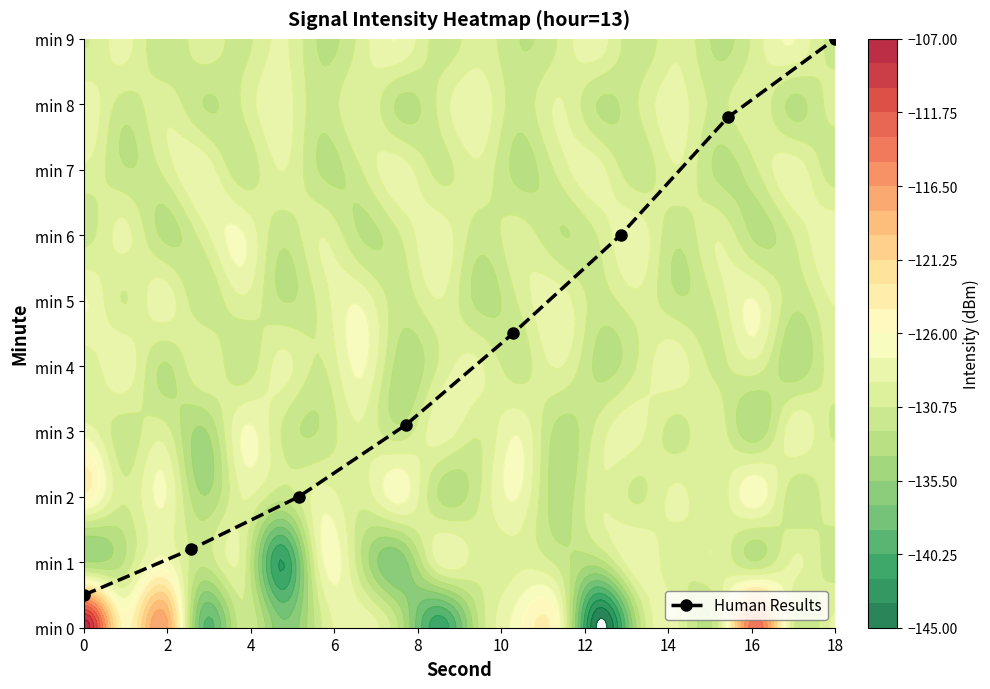

Reading left to right, list all the values displayed in this chart.

0.5	1.2	2.0	3.1	4.5	6.0	7.8	9.0